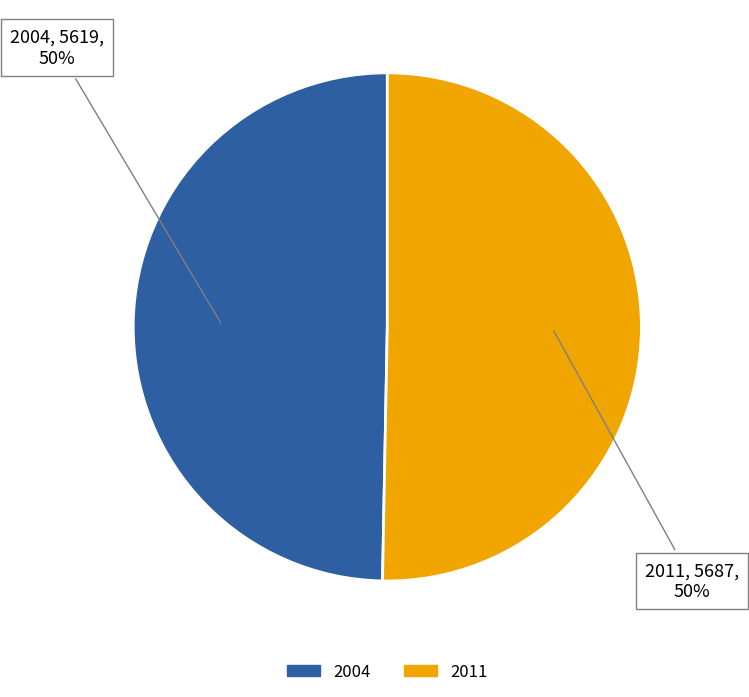

How many segments does this pie chart have?

2